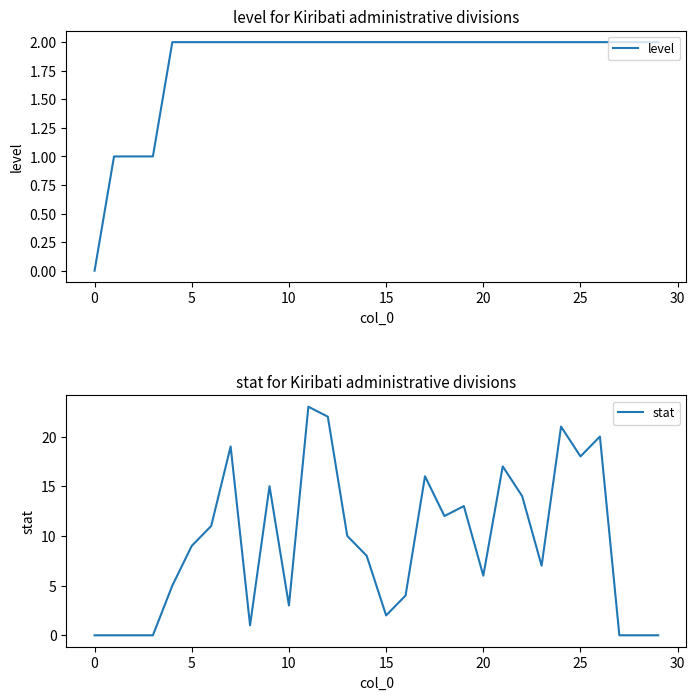

Is it true that stat equals -8 at 27?

False